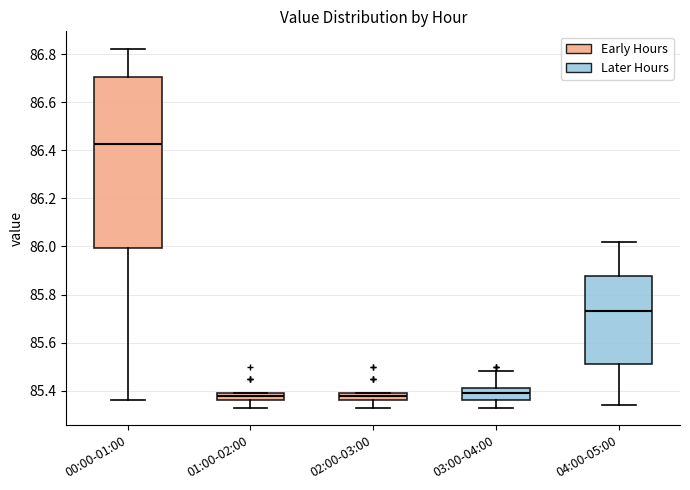

Reading left to right, transcribe this box plot: for each box, give where its median line is, the range the box spans, and where its two whiskers end, as read against the y-axis. The values are not printed on the chart, so give them approximately, as read against the axis.

00:00-01:00: median 86.42, box 86.00 to 86.70, whiskers 85.36 to 86.82
01:00-02:00: median 85.38, box 85.36 to 85.40, whiskers 85.34 to 85.40
02:00-03:00: median 85.38, box 85.36 to 85.40, whiskers 85.34 to 85.40
03:00-04:00: median 85.40, box 85.36 to 85.42, whiskers 85.34 to 85.48
04:00-05:00: median 85.74, box 85.52 to 85.88, whiskers 85.34 to 86.02